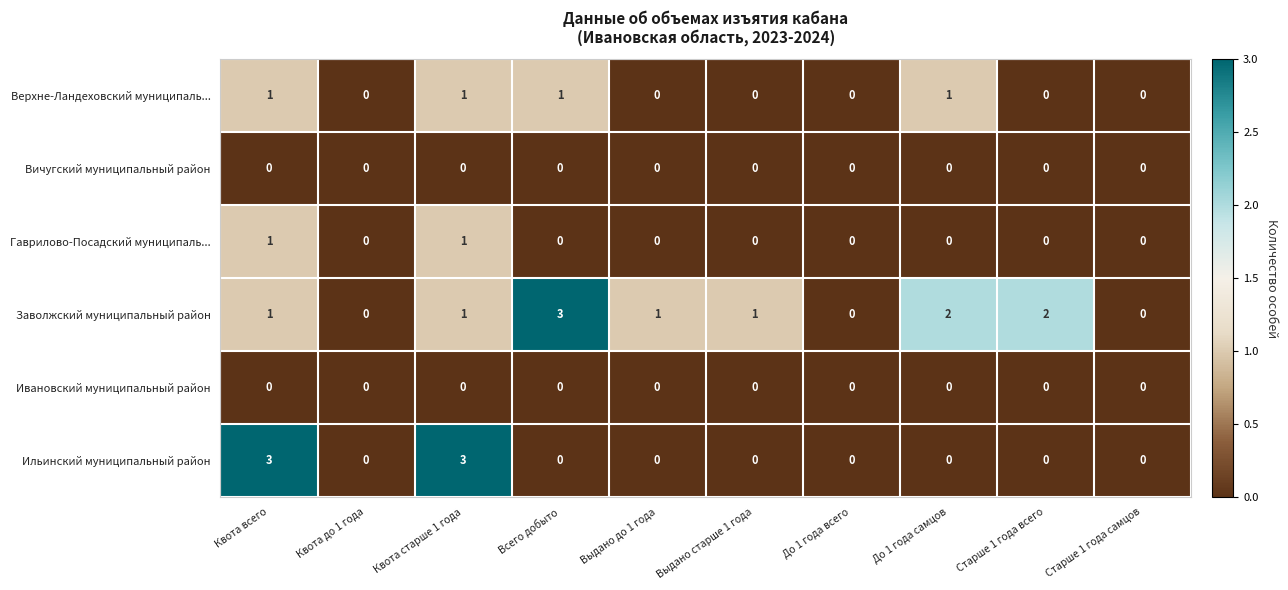

How many data points does each series have?

10